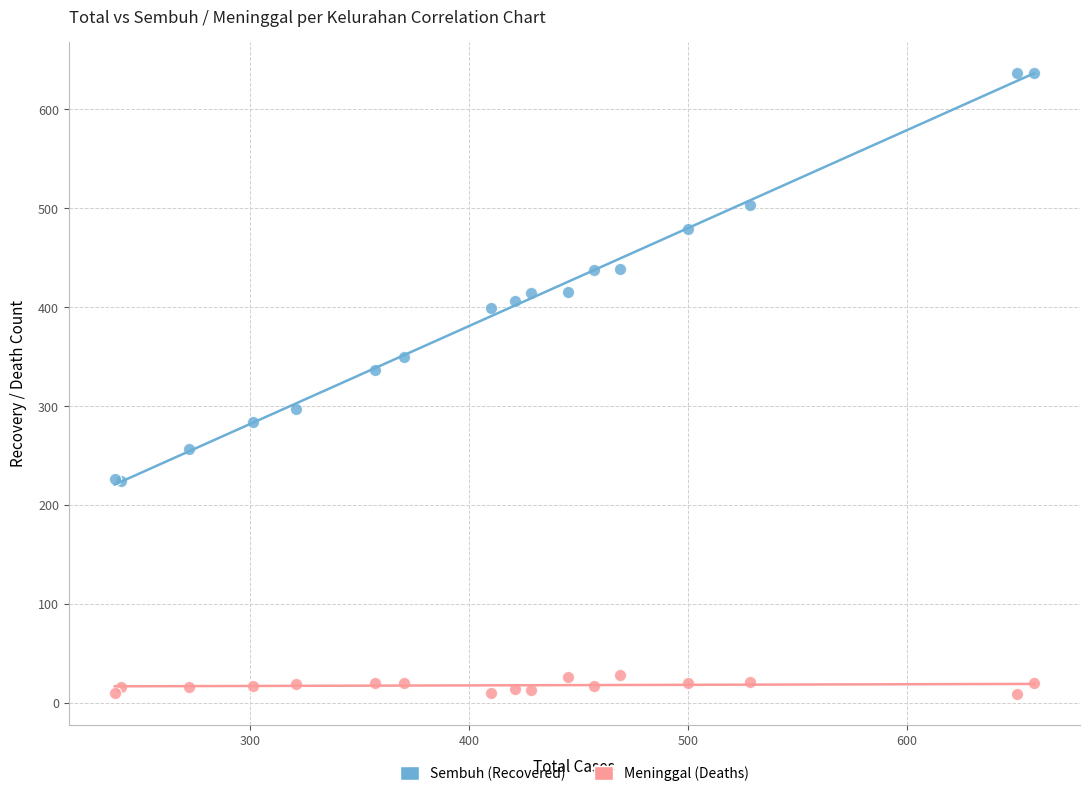

Which series reaches the maximum Y coordinate?

Sembuh (Recovered)